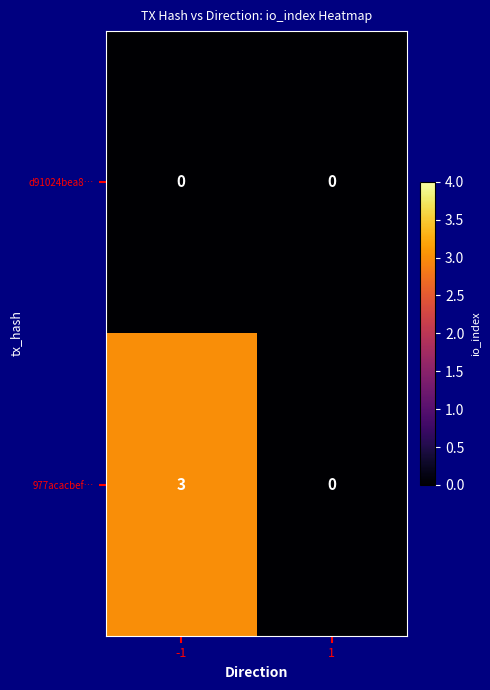

At how many categories does at least one series exceed 1?

1